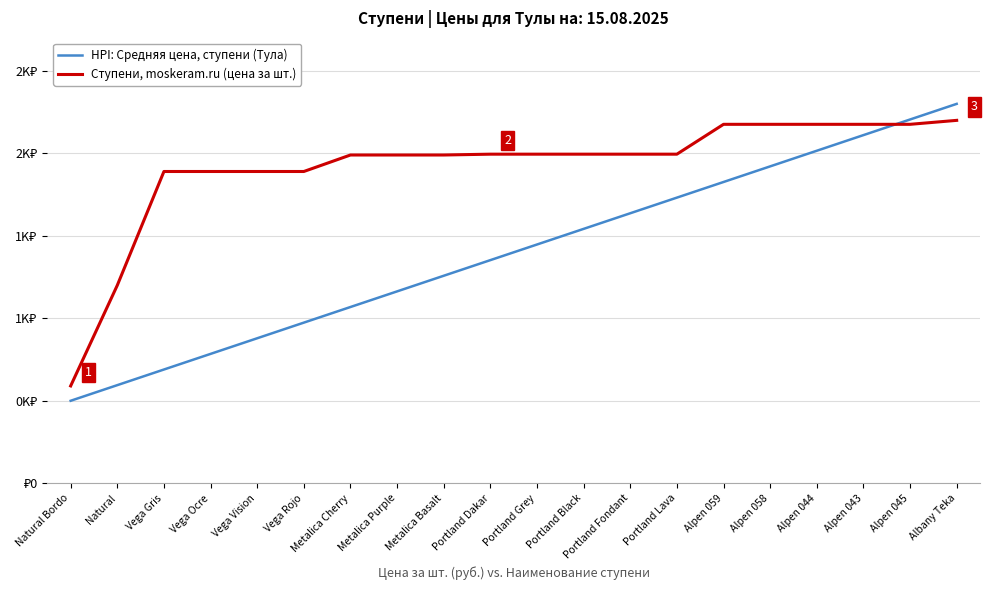

Which category has the lowest value in the Ступени, moskeram.ru (цена за шт.) series?

Natural Bordo